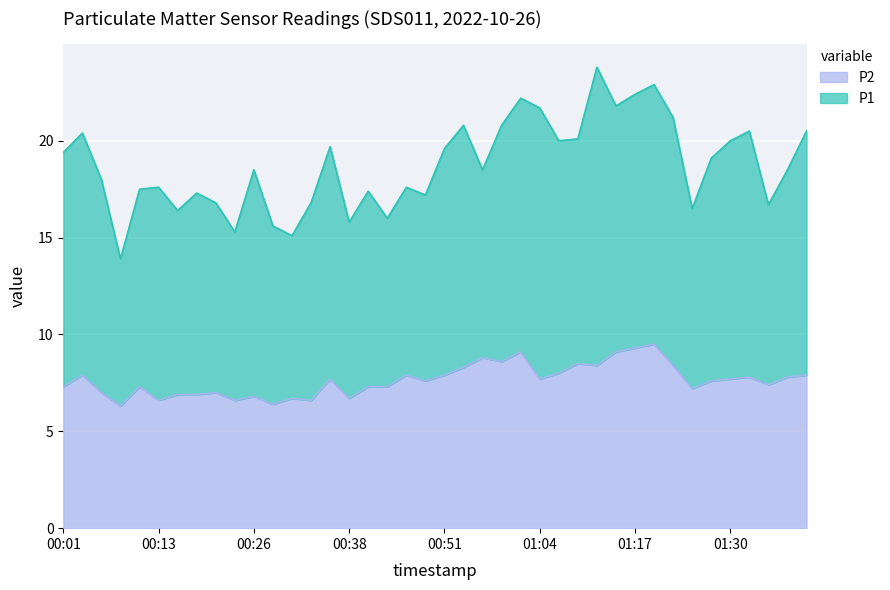

List the labels in order of value, largest first.

01:19, 01:17, 01:01, 01:14, 00:56, 00:59, 01:09, 01:11, 01:22, 00:54, 01:06, 00:03, 00:46, 00:51, 01:41, 01:33, 01:38, 00:36, 01:04, 01:30, 00:49, 01:28, 01:35, 00:01, 00:11, 00:41, 00:43, 01:25, 00:06, 00:21, 00:16, 00:18, 00:26, 00:31, 00:38, 00:13, 00:23, 00:33, 00:28, 00:08